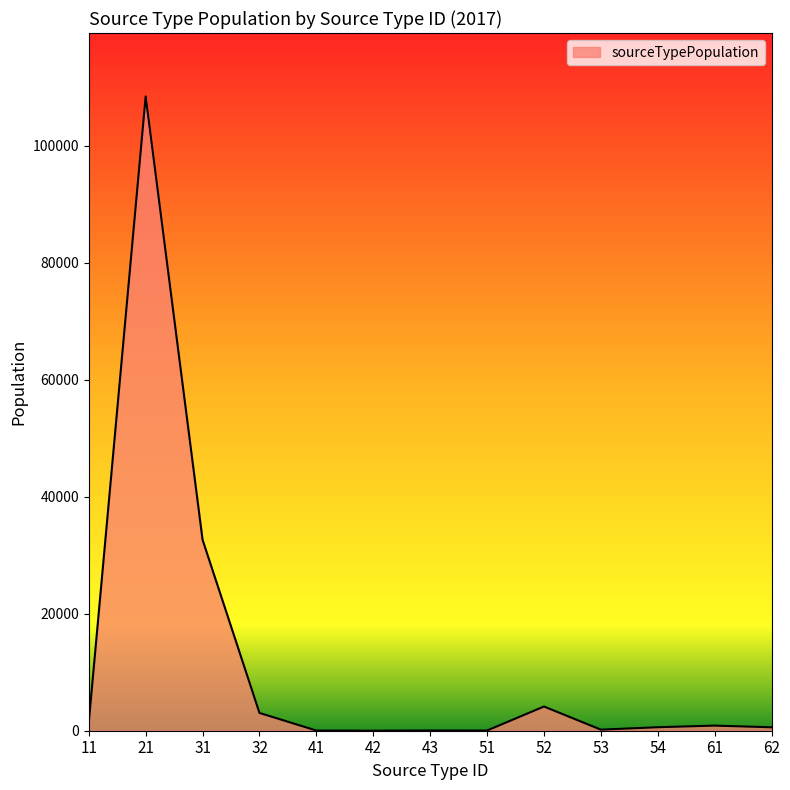

The value at 32 is 3041.7. True or false?

True